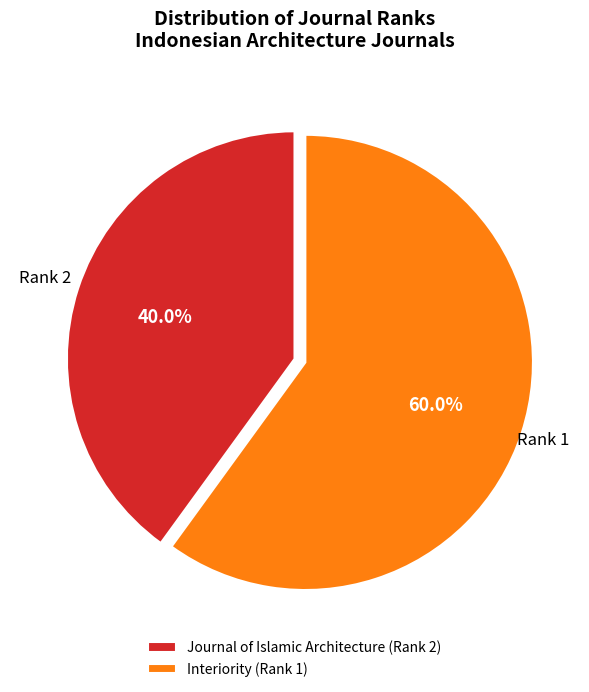

Which slice is the largest?

Interiority (Rank 1)